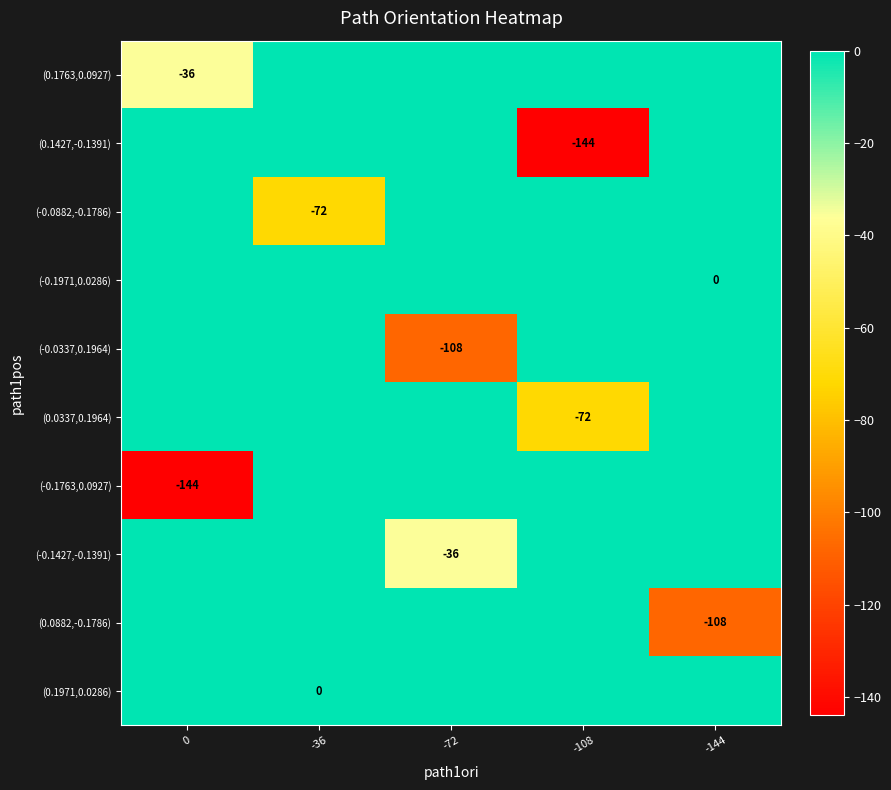

True or false: (0.0882,-0.1786) has a value of -108 at -144.

True